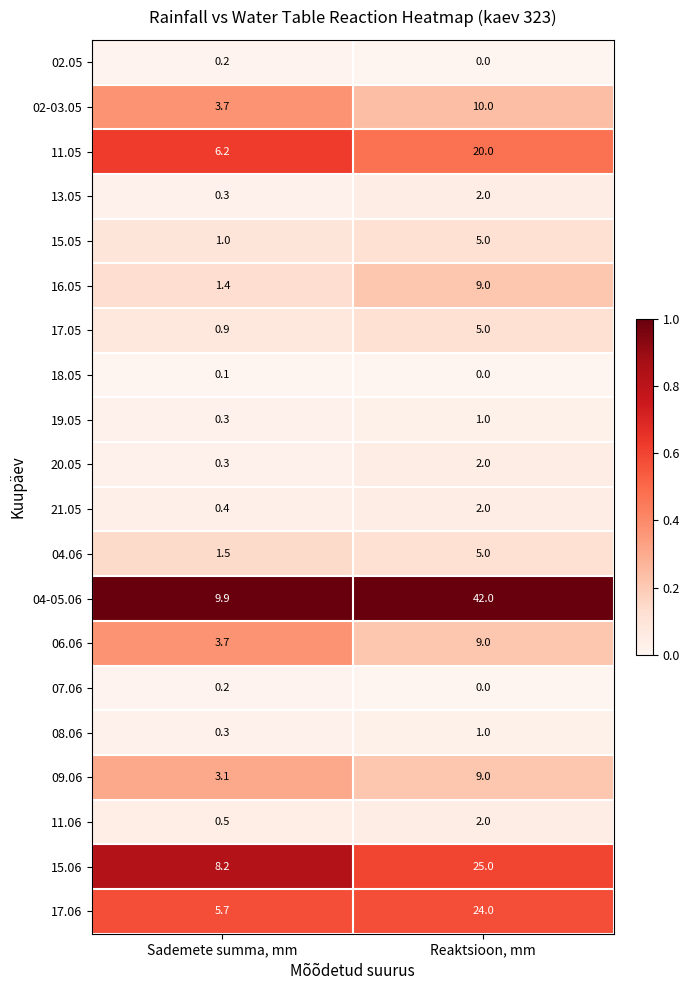

Which series changed the most between Sademete summa, mm and Reaktsioon, mm?

04-05.06